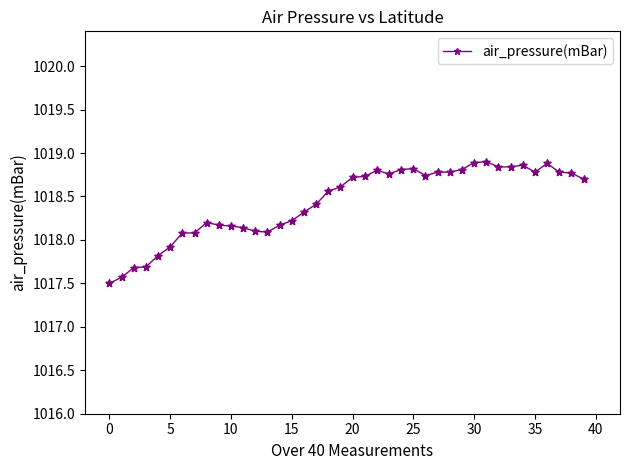

What is the greatest value displayed?

1018.9